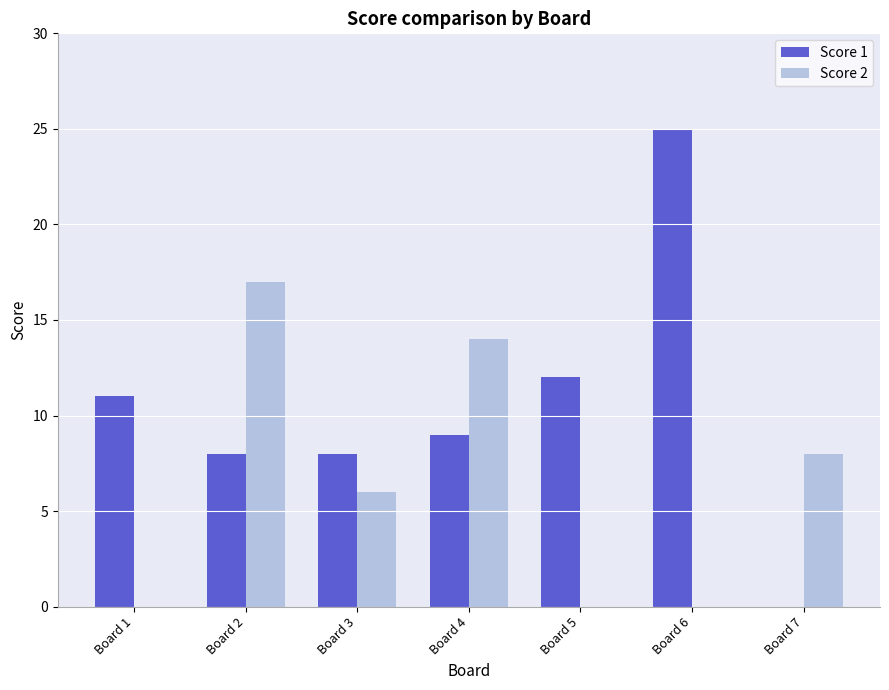

True or false: Score 2 has a value of 5 at Board 2.

False